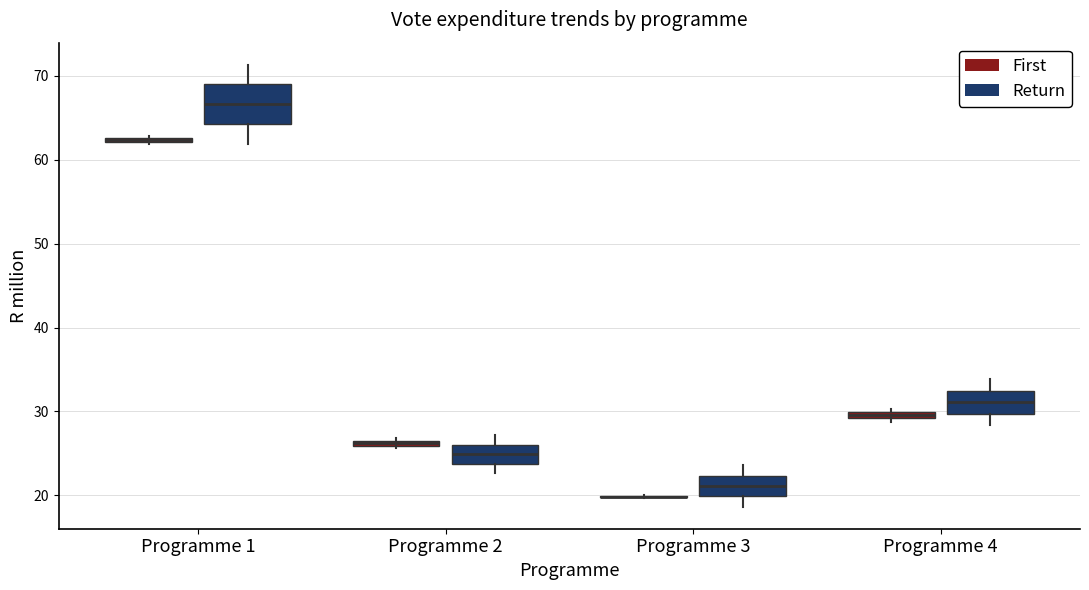

Comparing the boxes themselves (not the whiskers), which one is the tallest?

Programme 1 (Return)